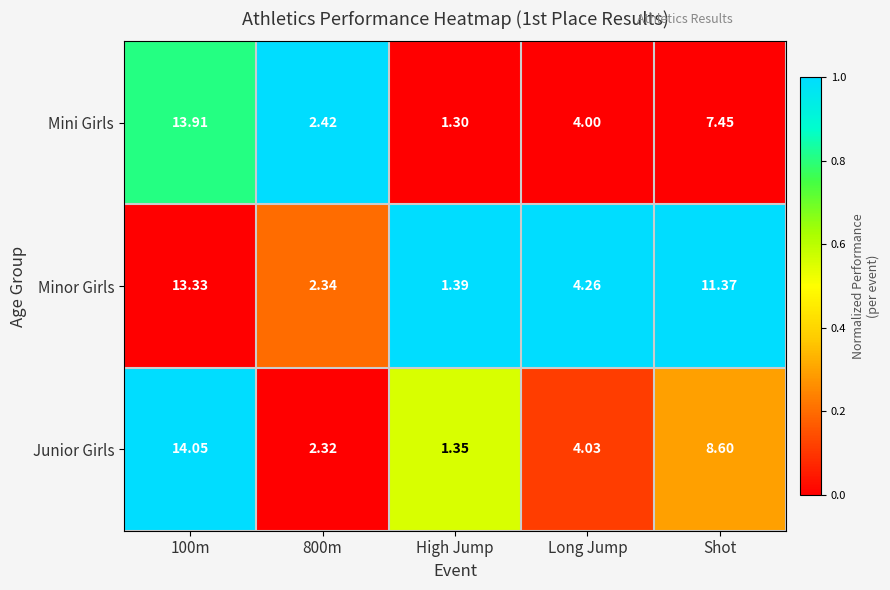

Which series has the largest total across all categories?

Minor Girls